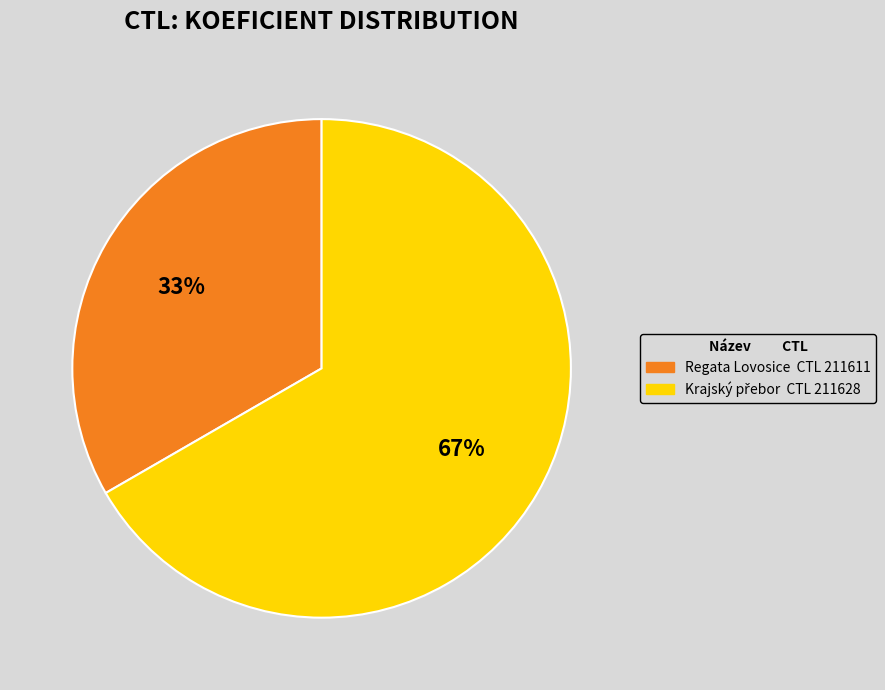

Is there any slice that represents more than half of the pie?

Yes